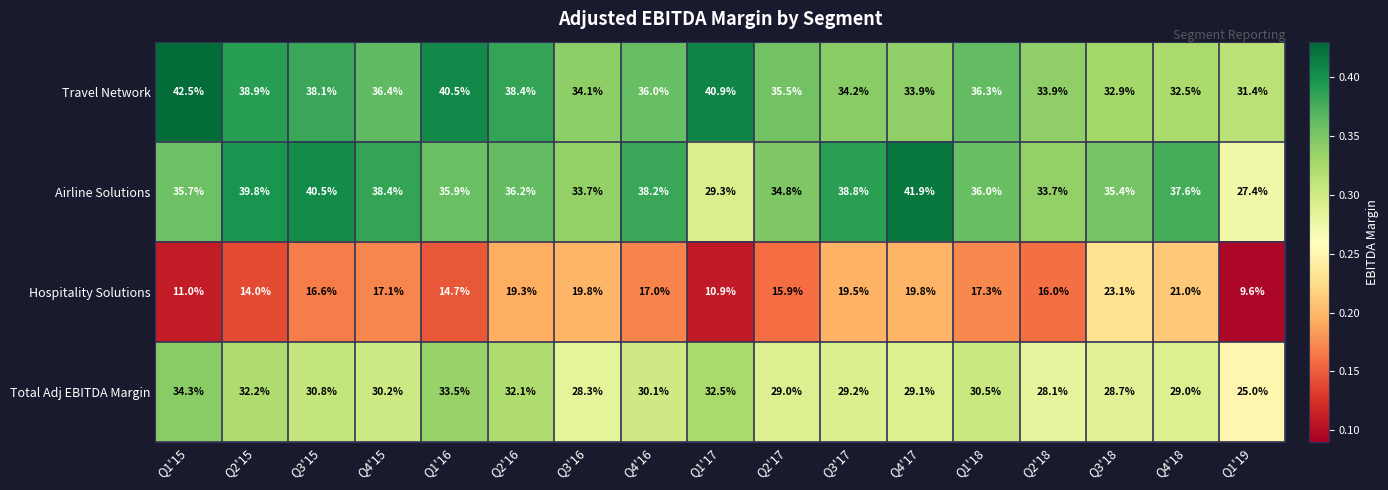

Is it true that Travel Network equals 35.5 at Q2'17?

True